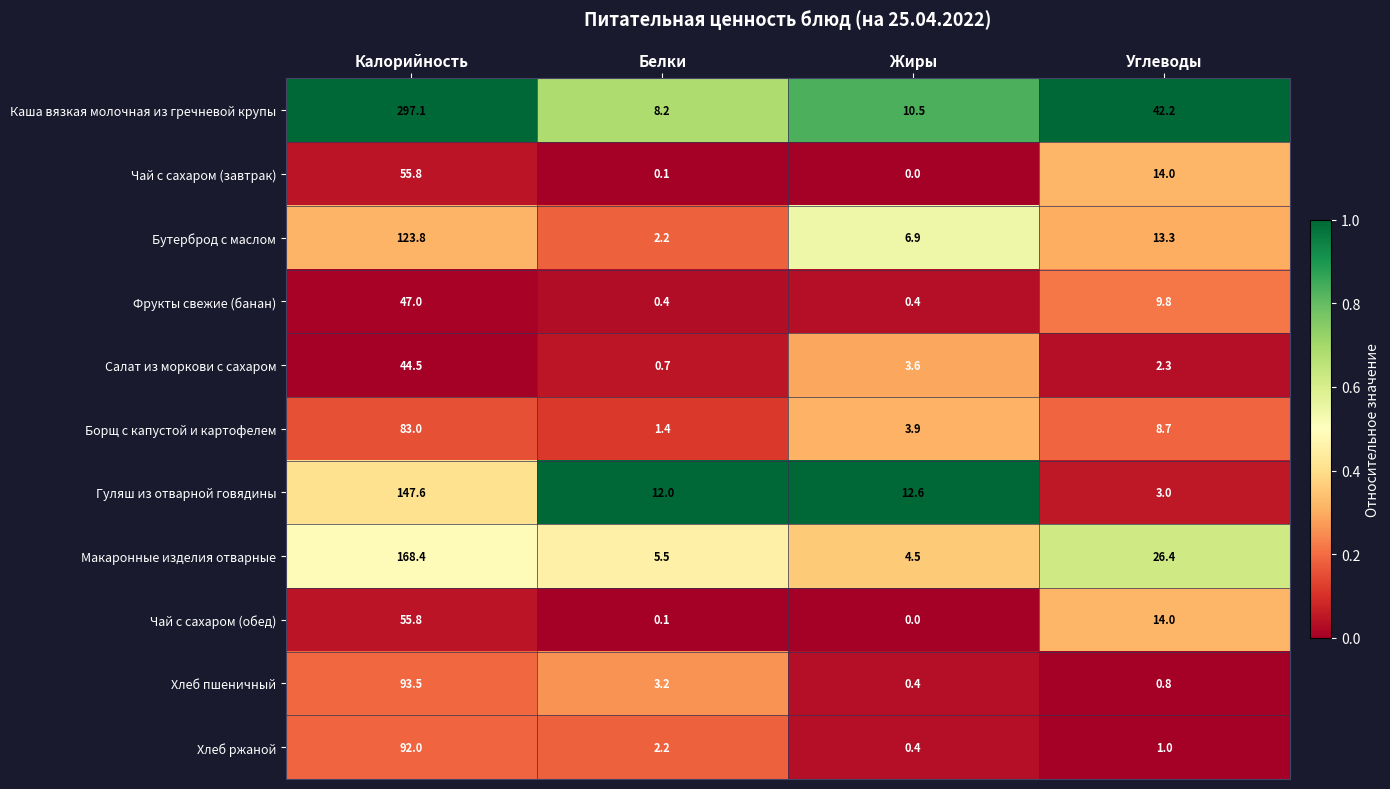

Which series has the largest range (max minus min)?

Каша вязкая молочная из гречневой крупы